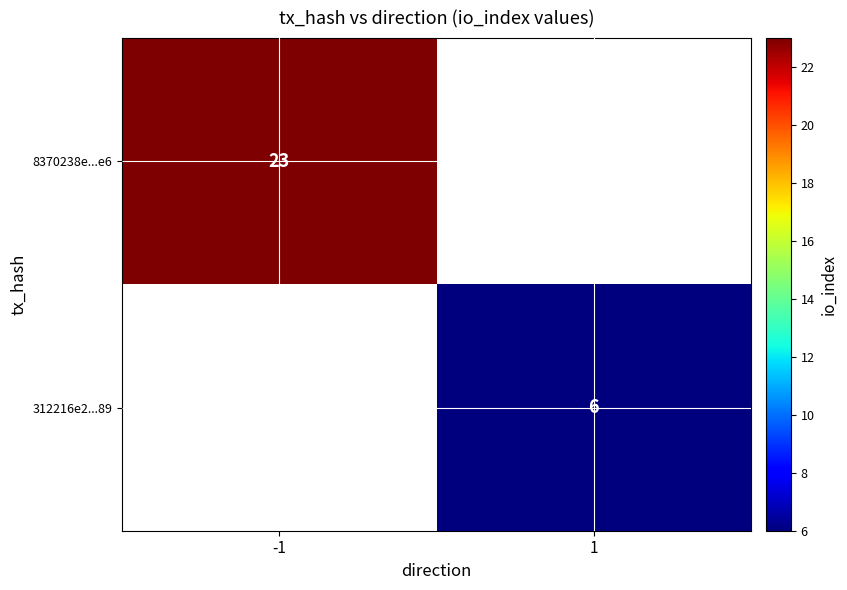

True or false: 312216e2...89 has a value of 6 at 1.

True